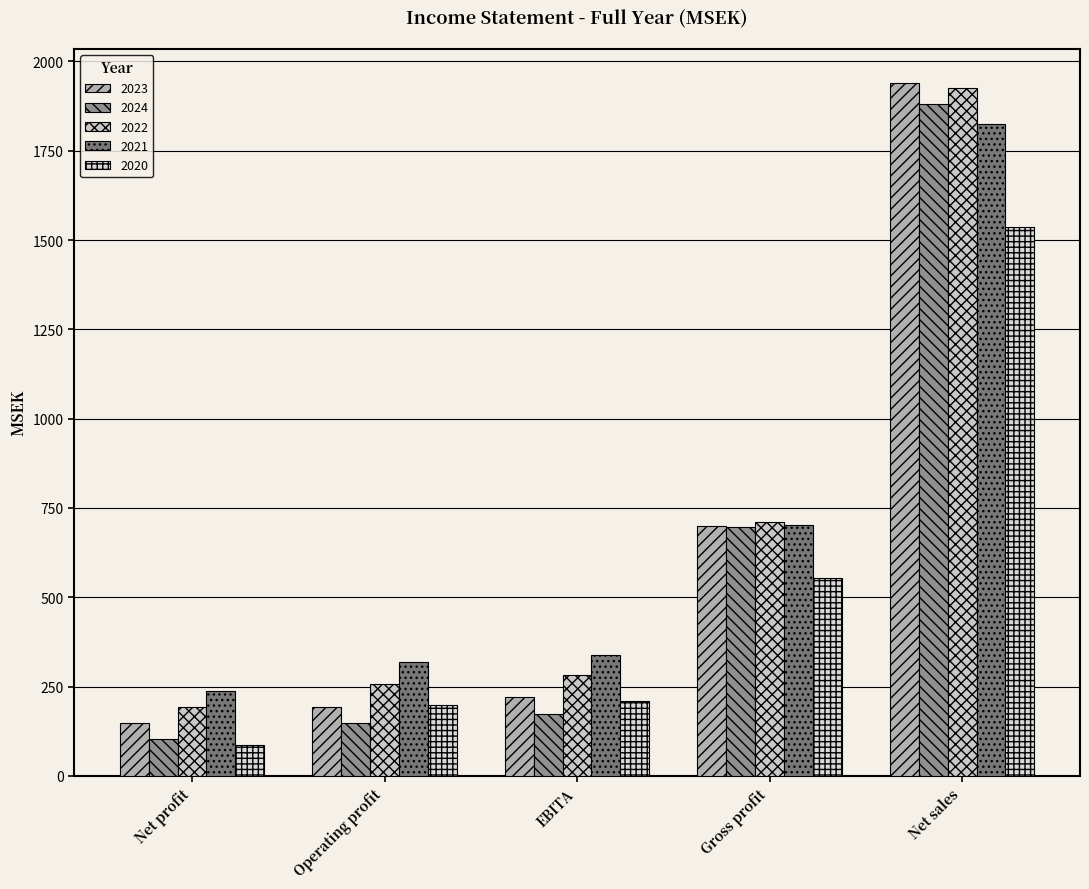

Is the value of 2023 at Net profit greater than the value of 2021 at Gross profit?

No